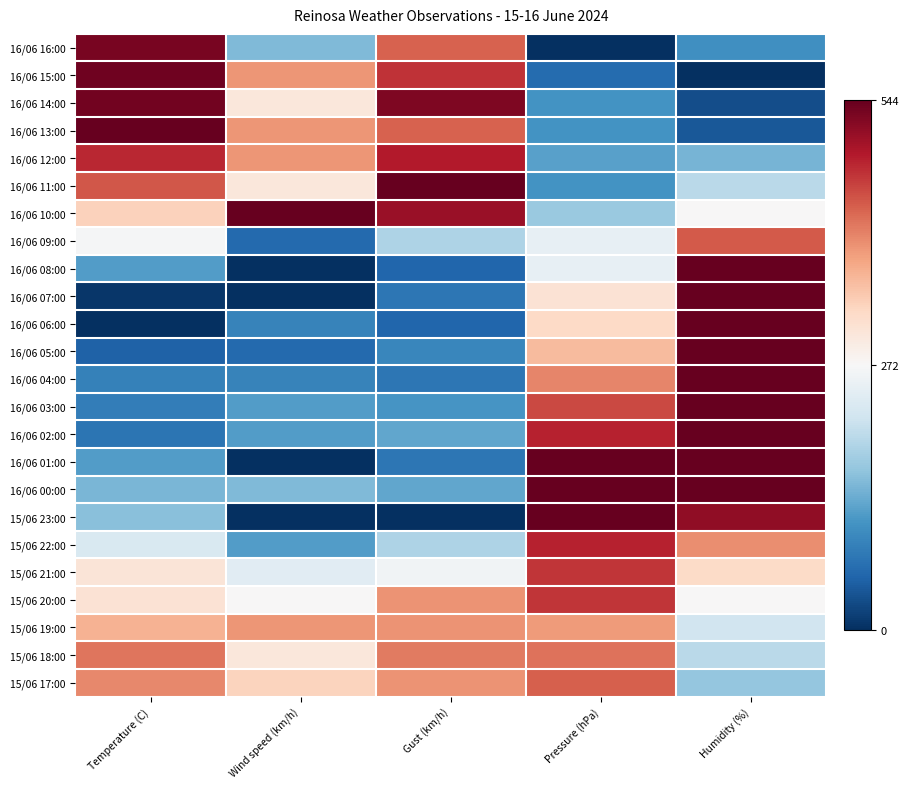

Which label corresponds to the largest value in the chart?

Temperature (C)